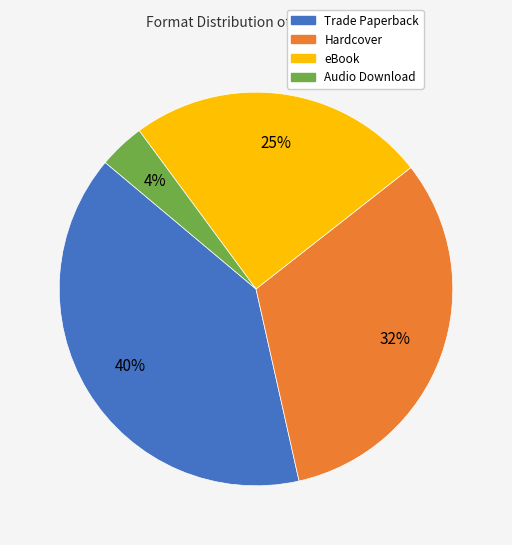

Rank the categories by value from highest to lowest.

Trade Paperback, Hardcover, eBook, Audio Download